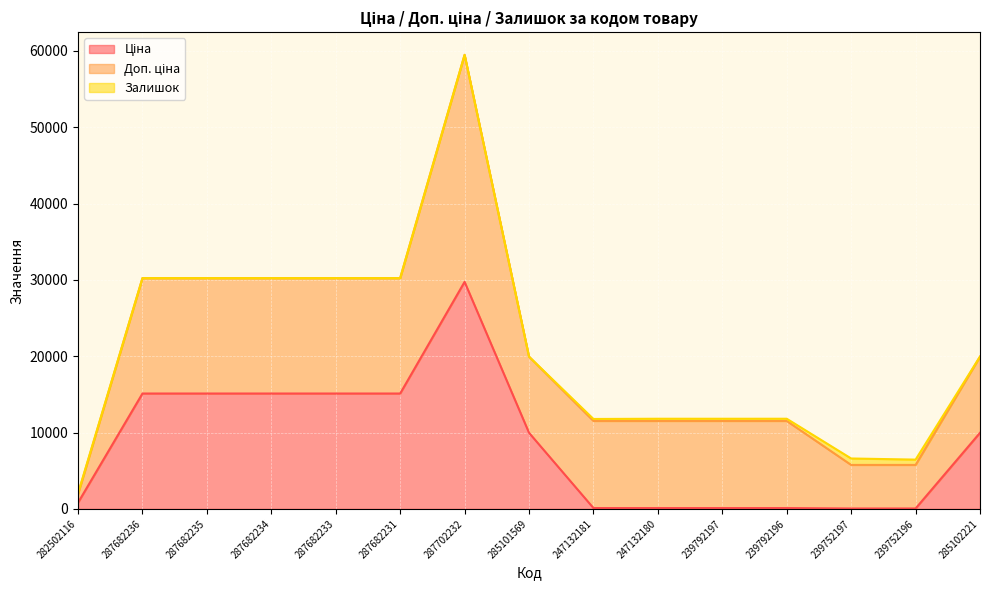

Which label corresponds to the largest value in the chart?

287702232